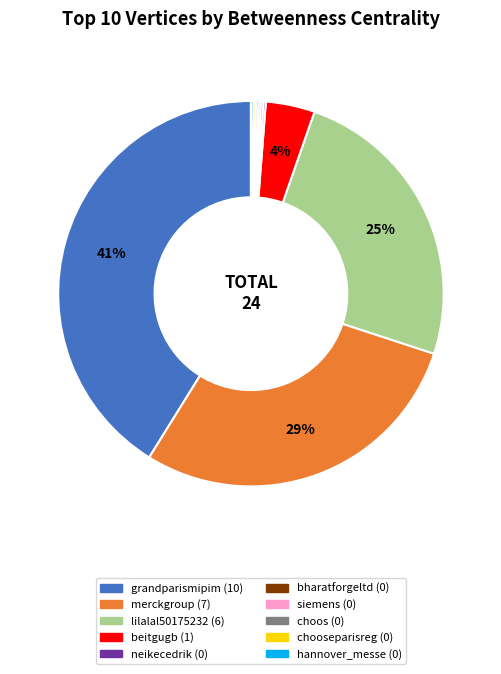

To the nearest percent, what is the average slice percentage?

10%